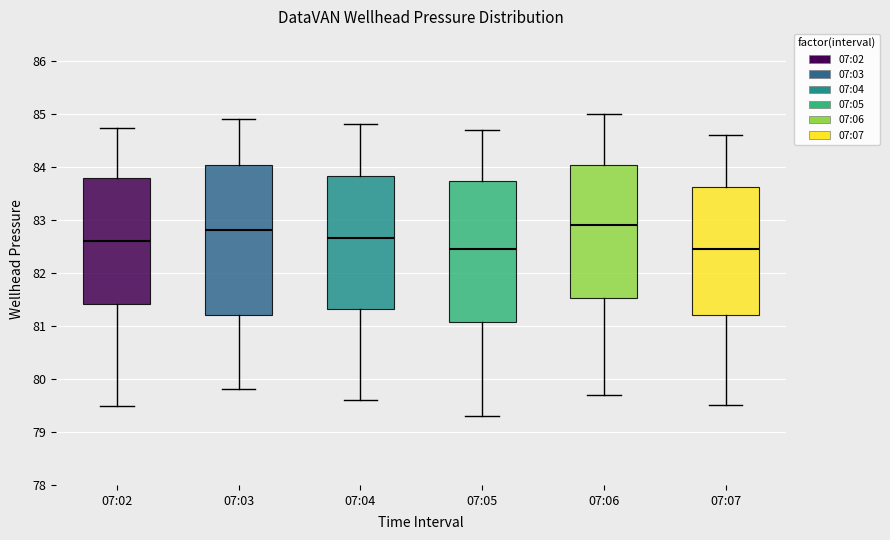

Comparing the boxes themselves (not the whiskers), which one is the tallest?

07:03